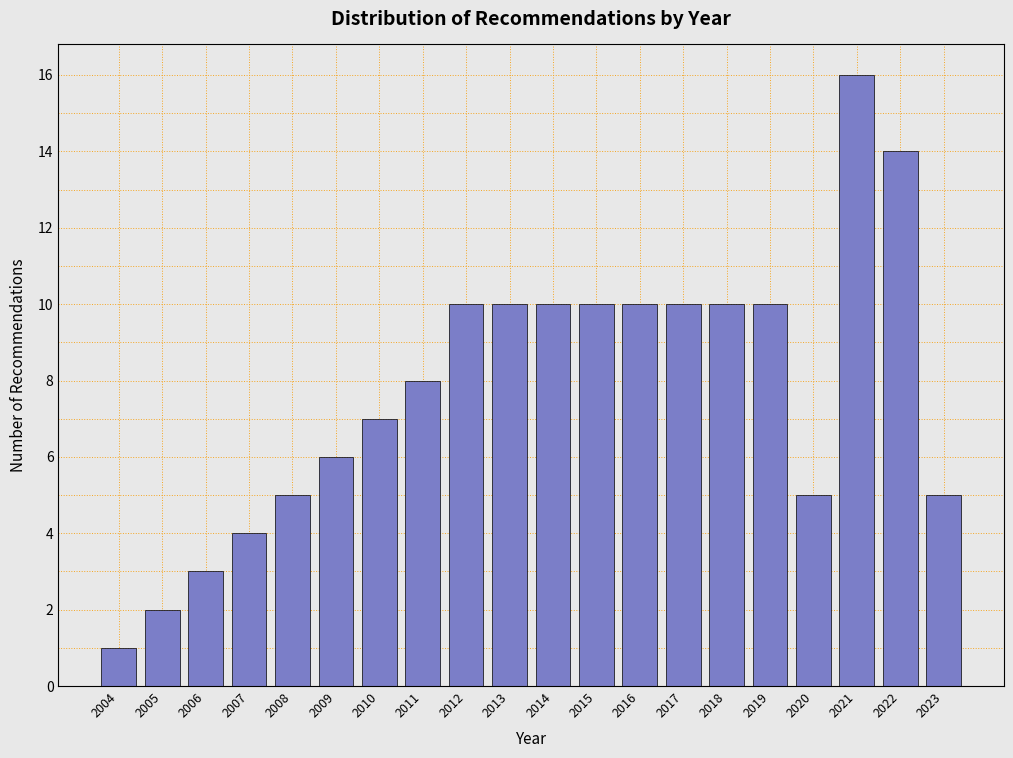

Reading left to right, what are all the values shown in this chart?

2004=1	2005=2	2006=3	2007=4	2008=5	2009=6	2010=7	2011=8	2012=10	2013=10	2014=10	2015=10	2016=10	2017=10	2018=10	2019=10	2020=5	2021=16	2022=14	2023=5